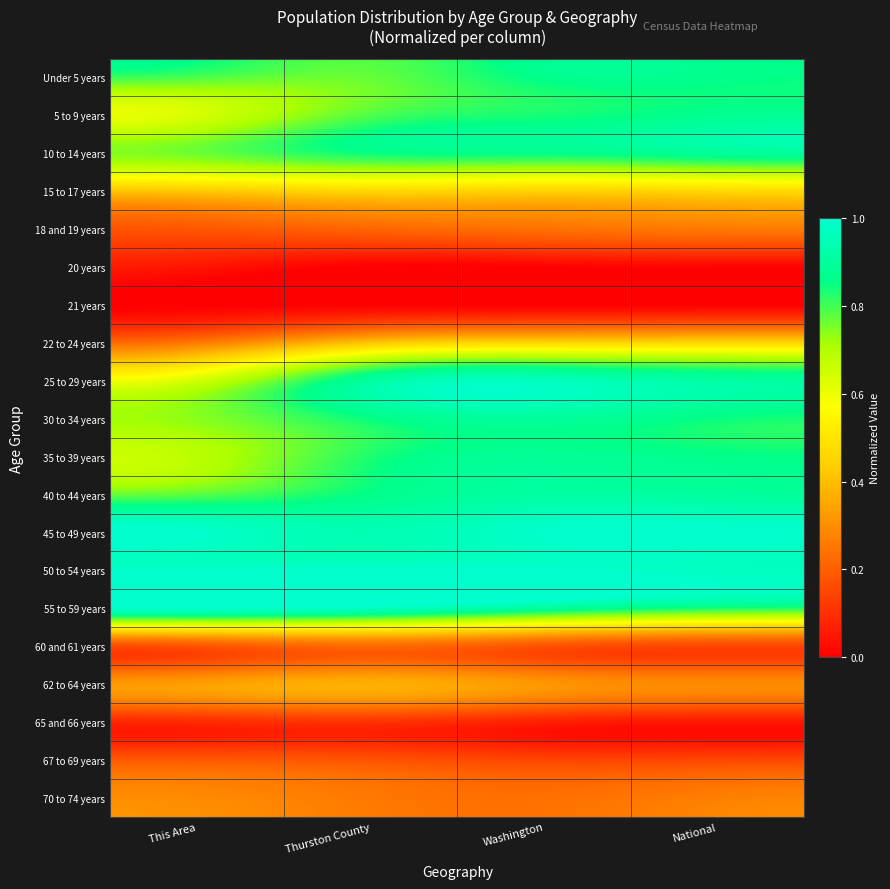

At National, list the series in order from smallest to largest.

21 years, 20 years, 65 and 66 years, 60 and 61 years, 67 to 69 years, 18 and 19 years, 70 to 74 years, 62 to 64 years, 22 to 24 years, 15 to 17 years, 55 to 59 years, 30 to 34 years, 35 to 39 years, Under 5 years, 5 to 9 years, 10 to 14 years, 40 to 44 years, 25 to 29 years, 50 to 54 years, 45 to 49 years